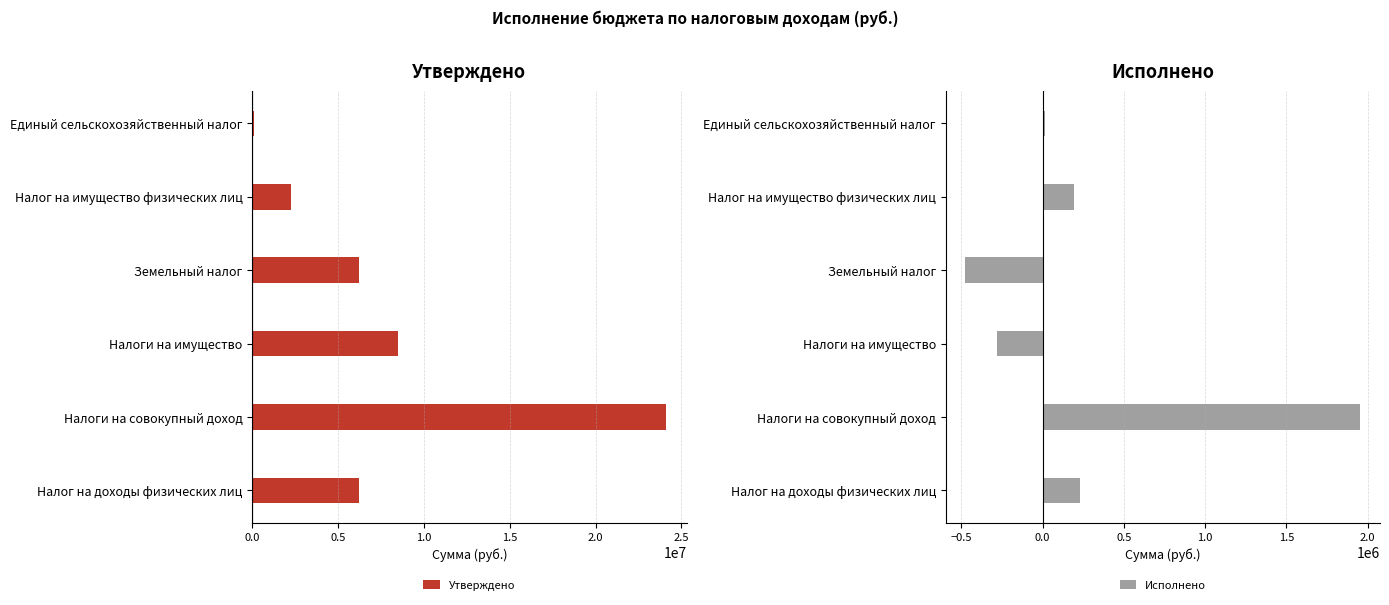

List the series in order of their peak value, lowest first.

Исполнено, Утверждено